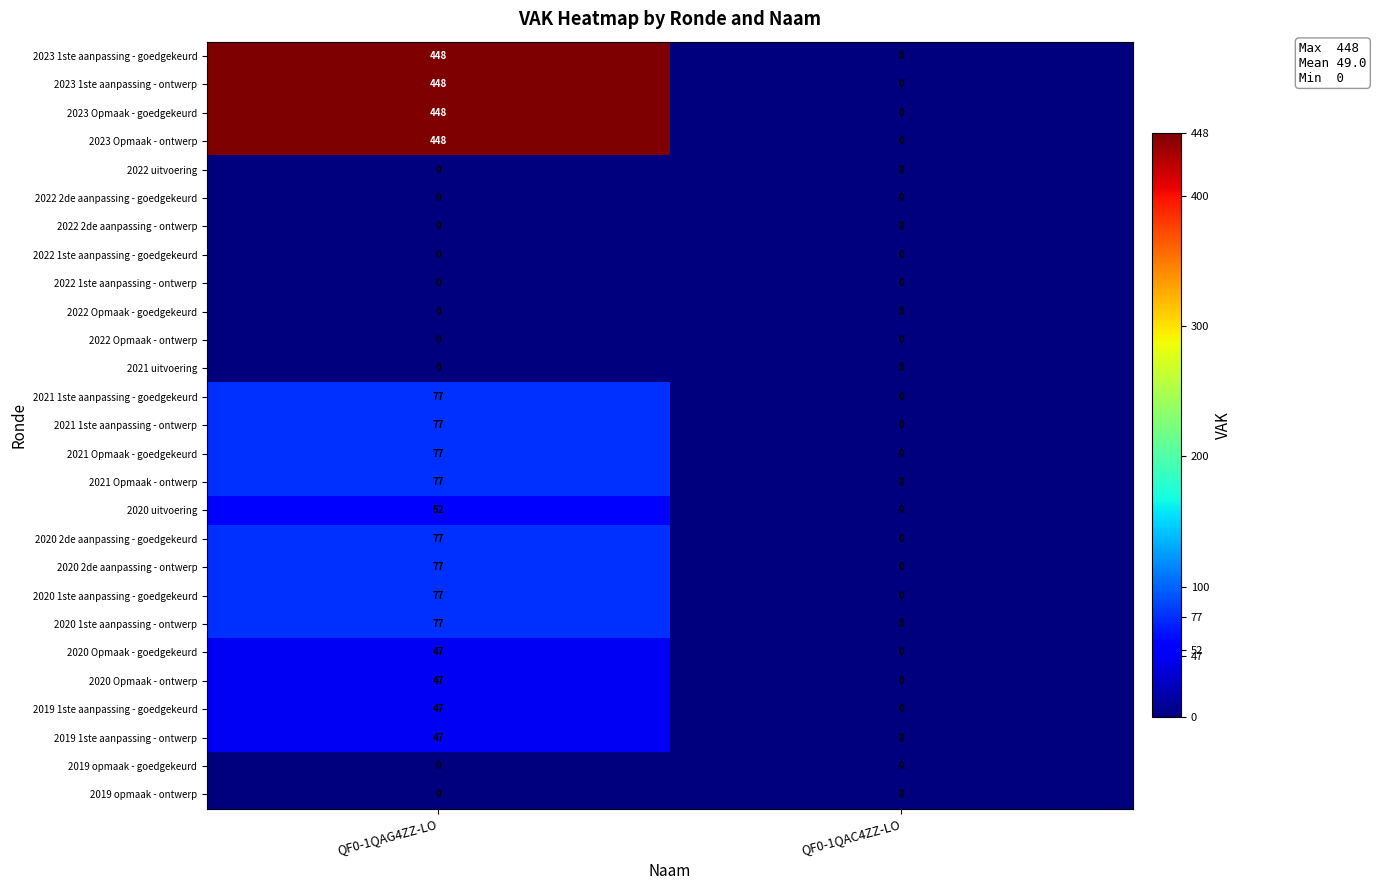

Rank the categories by 2023 Opmaak - ontwerp value from highest to lowest.

QF0-1QAG4ZZ-LO, QF0-1QAC4ZZ-LO